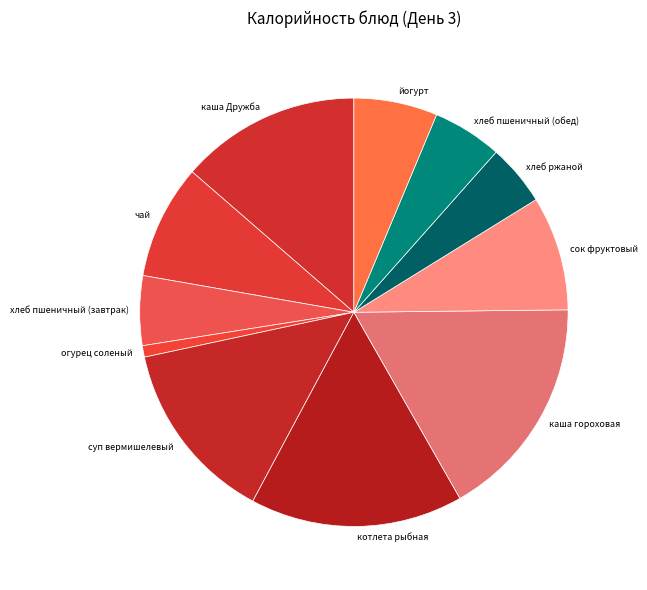

Is there a majority slice in this chart?

No